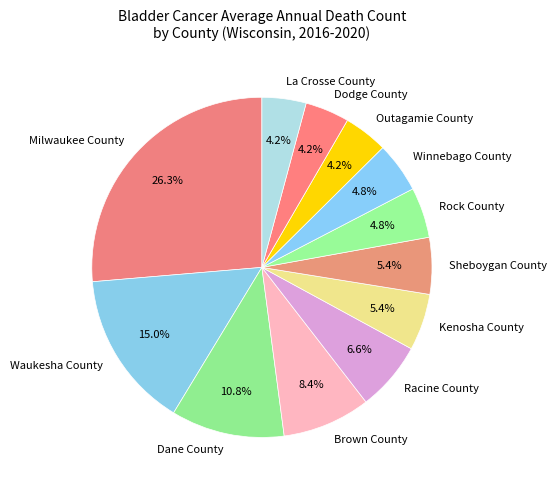

To the nearest percent, what is the difference between the Kenosha County and Milwaukee County slice percentages?

21%